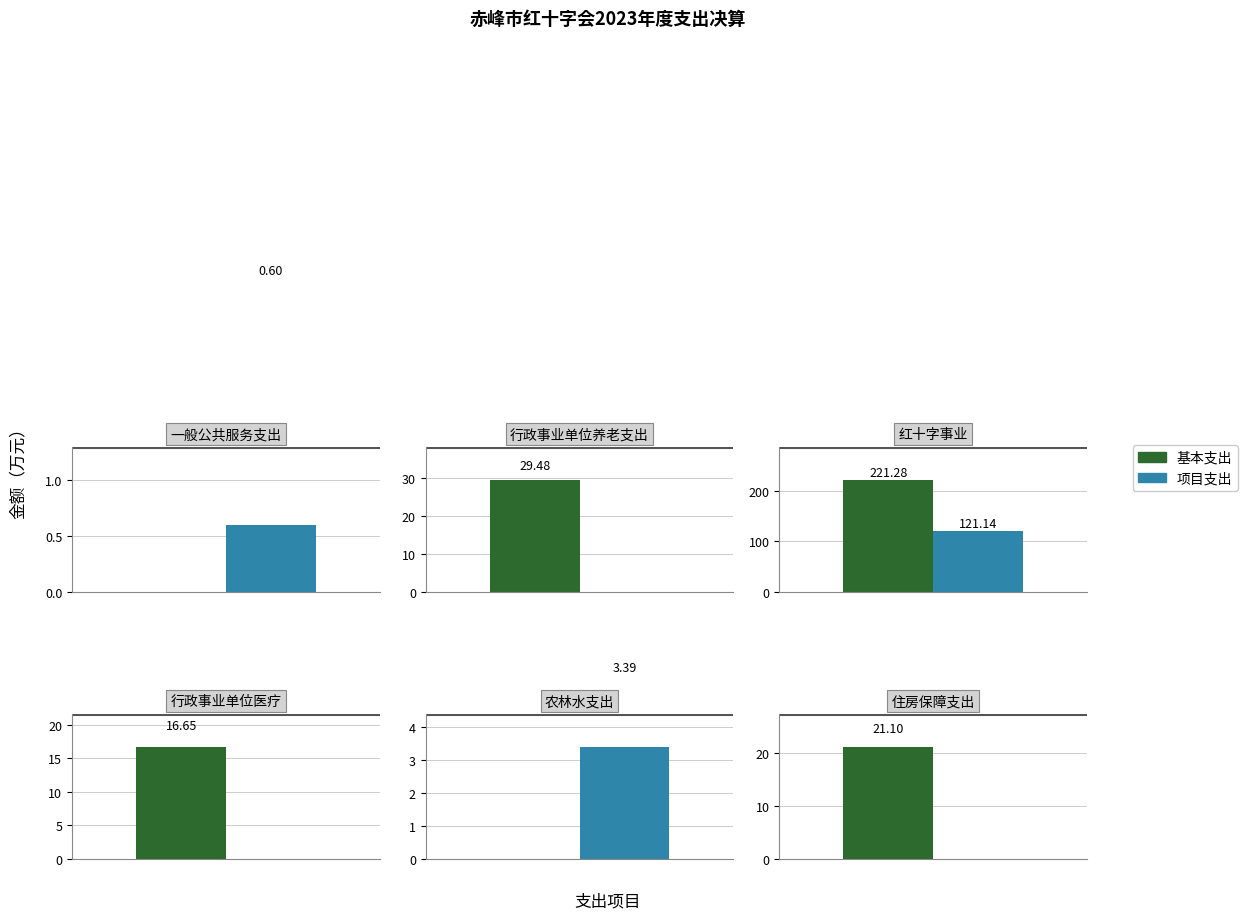

What is the spread (max minus min) of values at 行政事业单位养老支出?

29.5